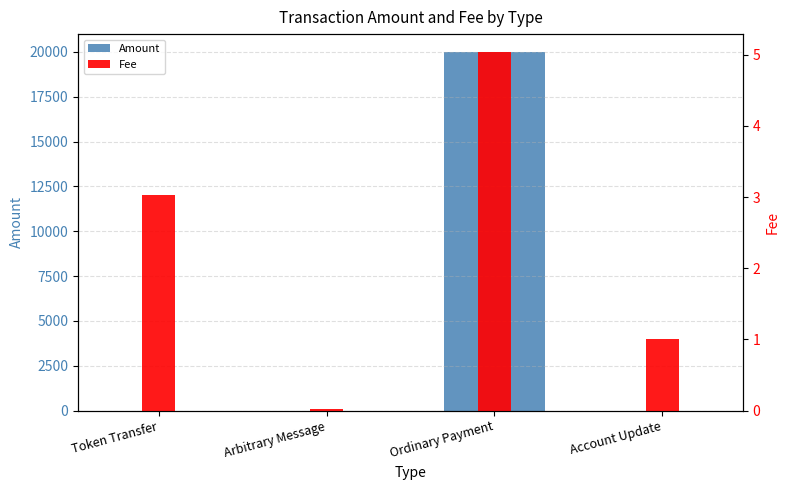

Reading right to left, extract all data points from this chart.

Amount: Account Update=0.0	Ordinary Payment=19993.0	Arbitrary Message=0.0	Token Transfer=0.0
Fee: Account Update=1.0	Ordinary Payment=5.0	Arbitrary Message=0.0	Token Transfer=3.0